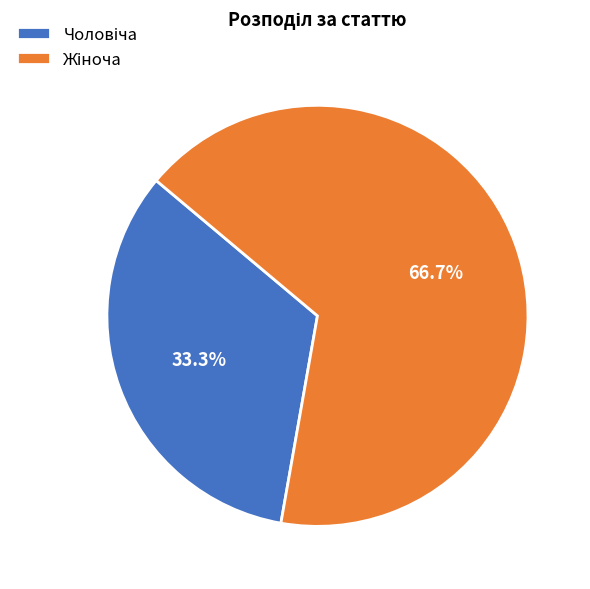

Is there any slice that represents more than half of the pie?

Yes